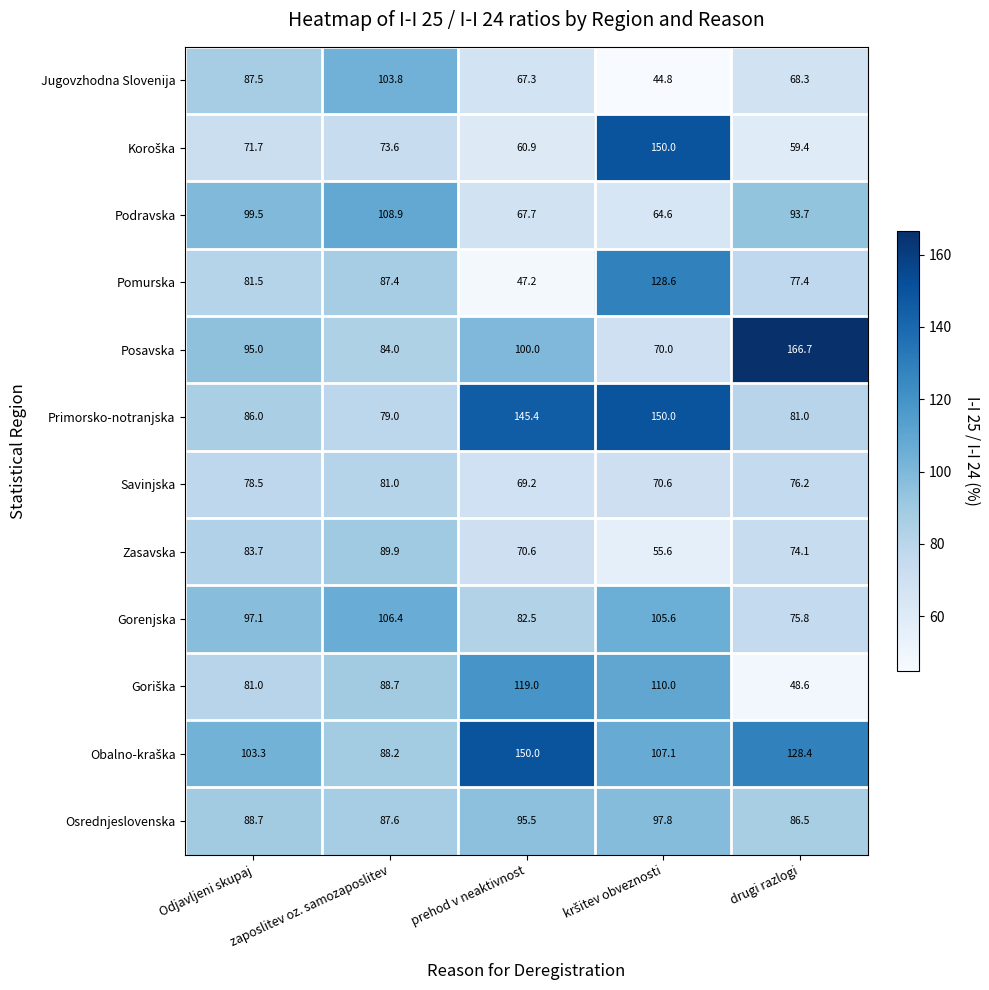

Where does the Zasavska series first go above 74?

Odjavljeni skupaj